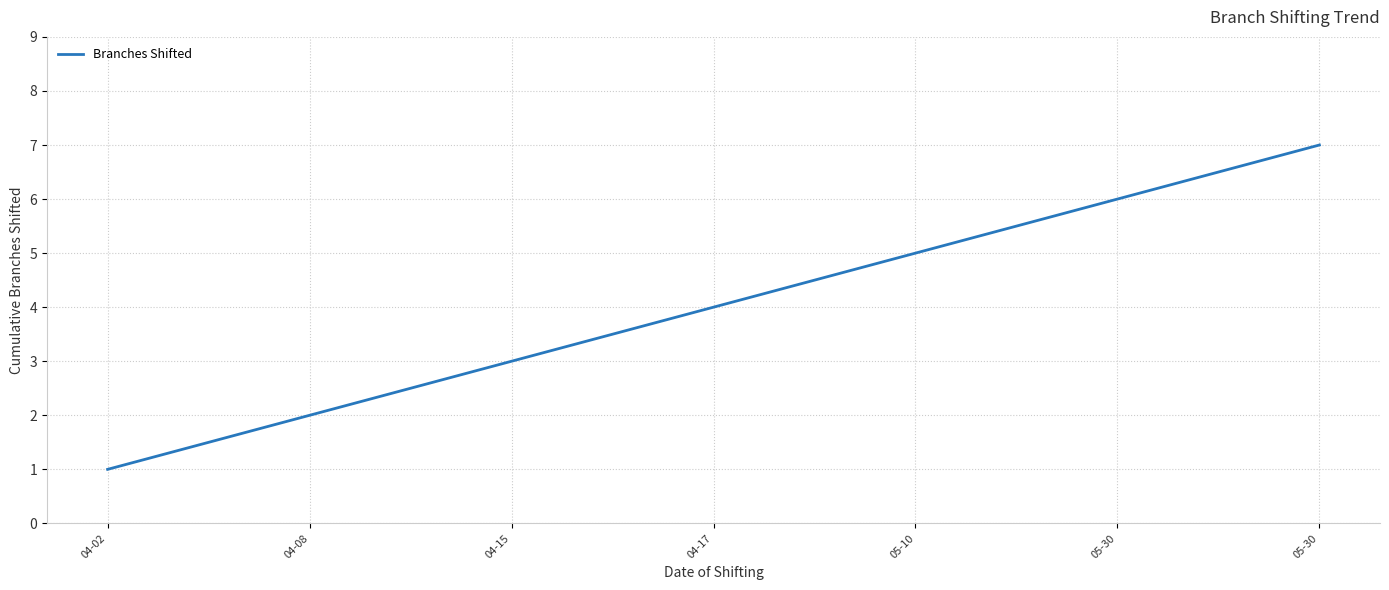

At which label does the data first exceed 4?

05-10